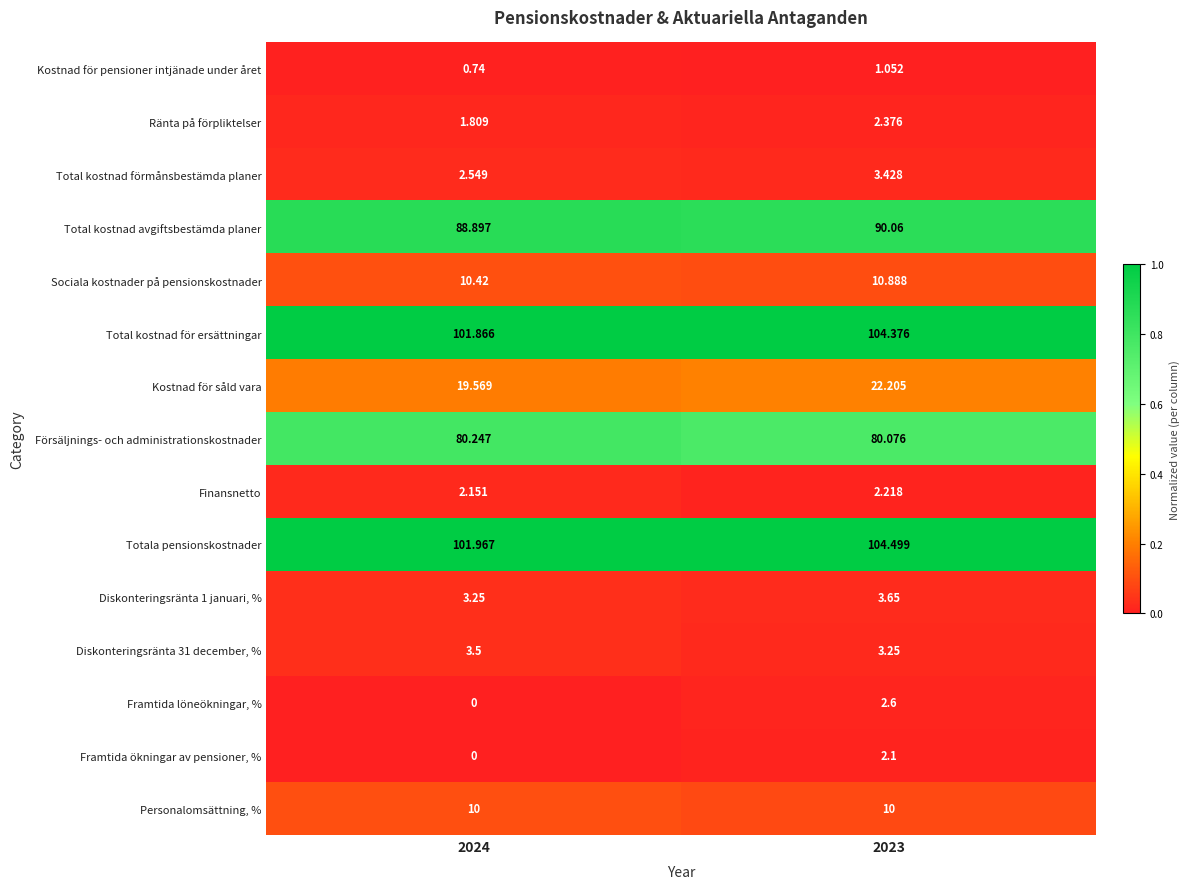

At how many categories does at least one series exceed 0?

2